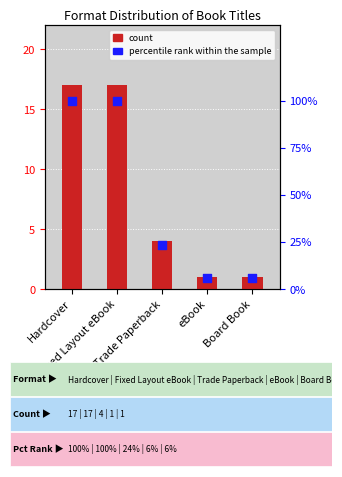

At which category is the sum across all series the highest?

Hardcover